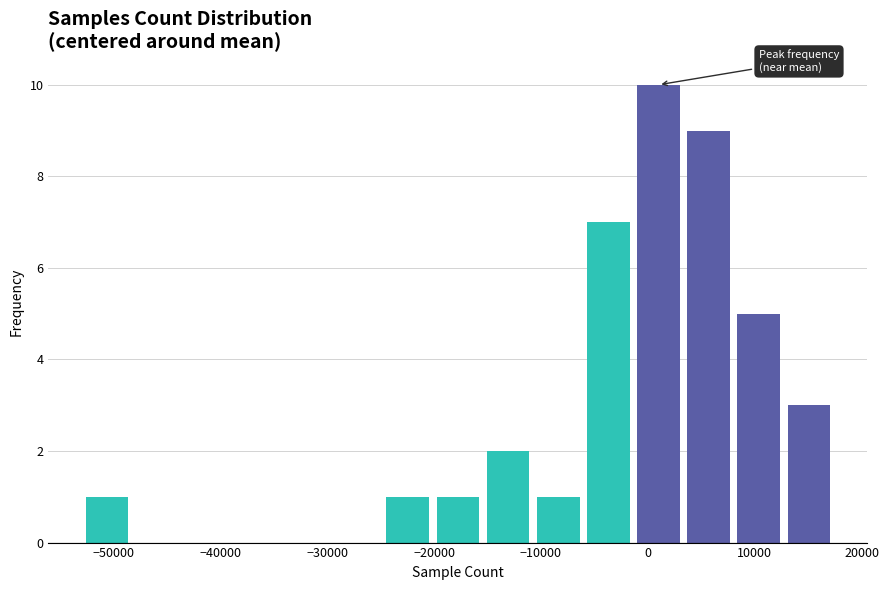

Reading left to right, transcribe this chart: for each bar, give the range it covers on the x-axis and its height. Neither the bar edges nor the heights are printed on the chart, so give them approximately, as read against the axes.

-53000 to -48000: 1
-48000 to -44000: 0
-44000 to -39000: 0
-39000 to -34000: 0
-34000 to -29000: 0
-29000 to -25000: 0
-25000 to -20000: 1
-20000 to -15000: 1
-15000 to -11000: 2
-11000 to -6000: 1
-6000 to -1000: 7
-1000 to 3000: 10
3000 to 8000: 9
8000 to 13000: 5
13000 to 17000: 3